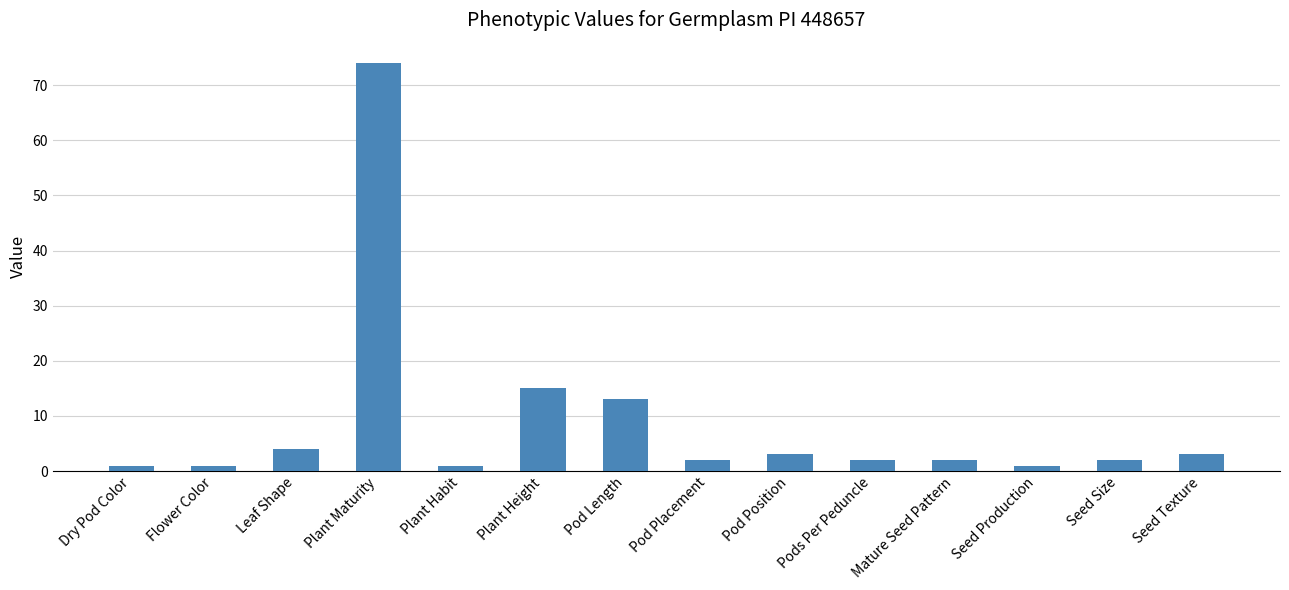

Are the bars horizontal?

No